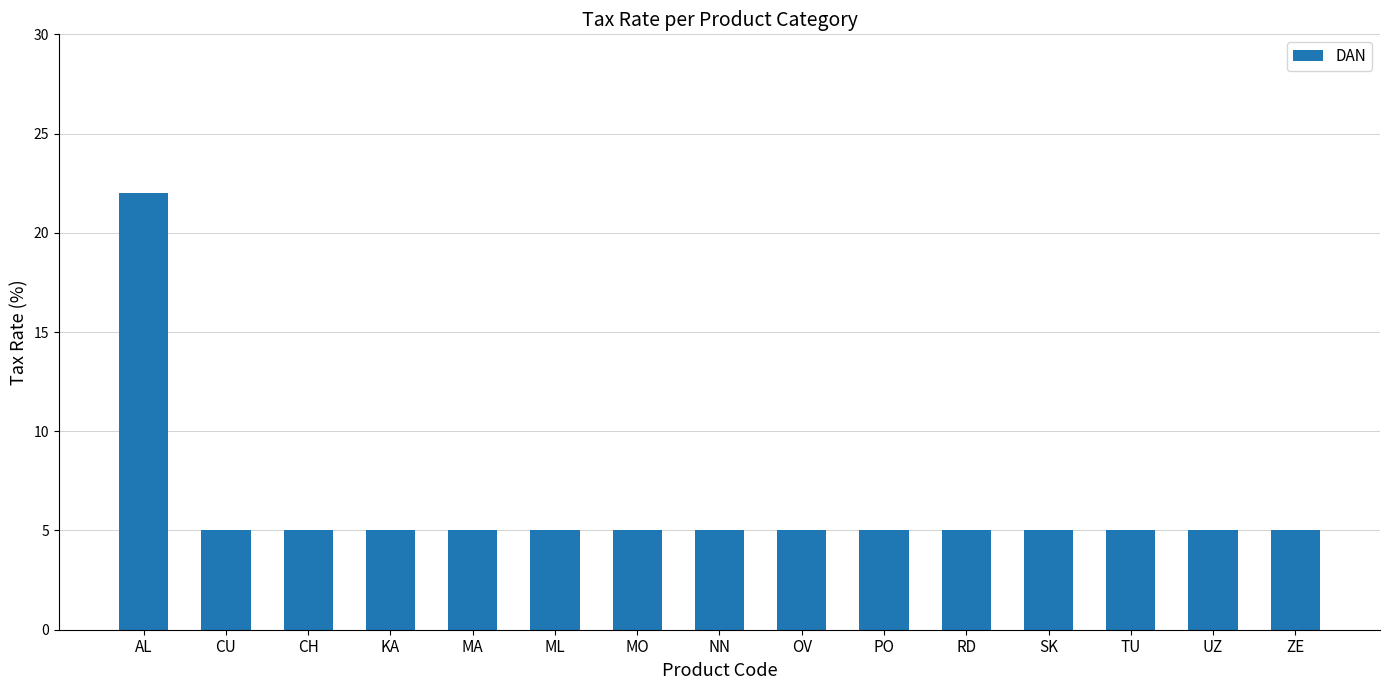

Which has a higher value, SK or AL?

AL